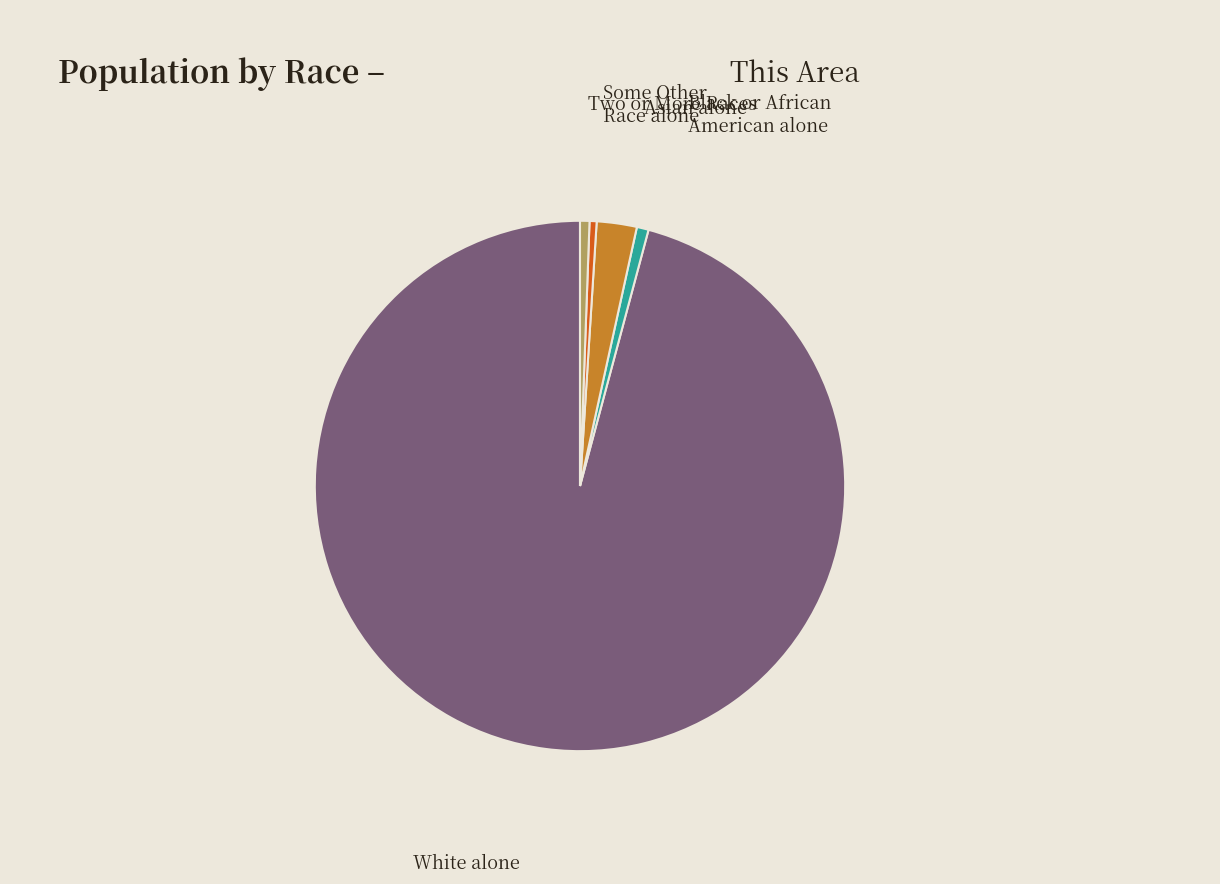

Does Asian alone represent more than half of the total?

No